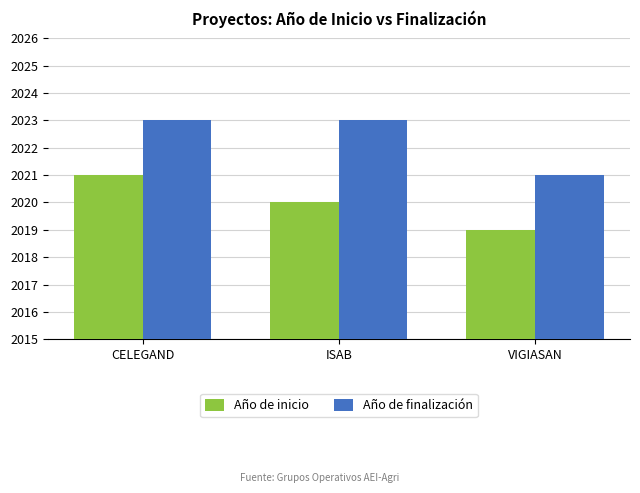

What position from the left is VIGIASAN?

3